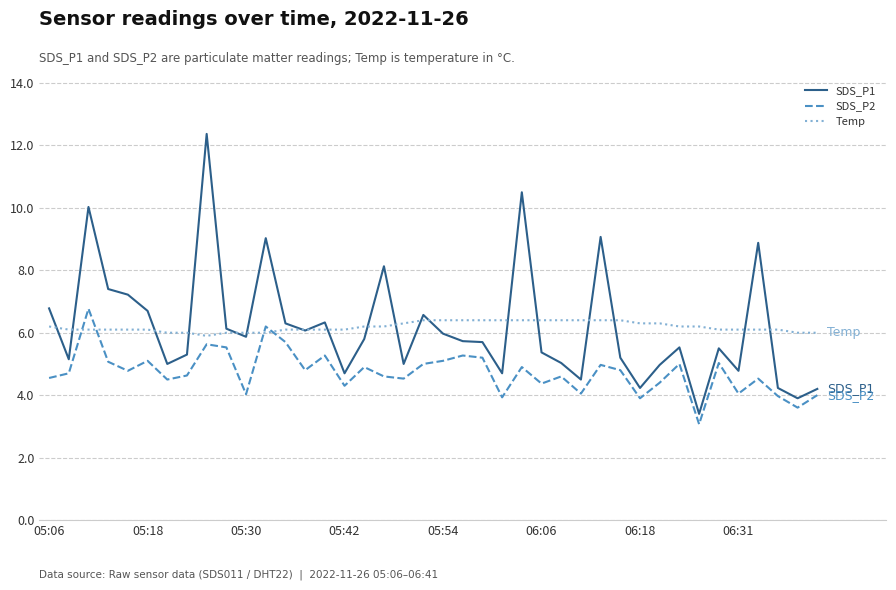

True or false: Temp and SDS_P2 cross at least once.

True